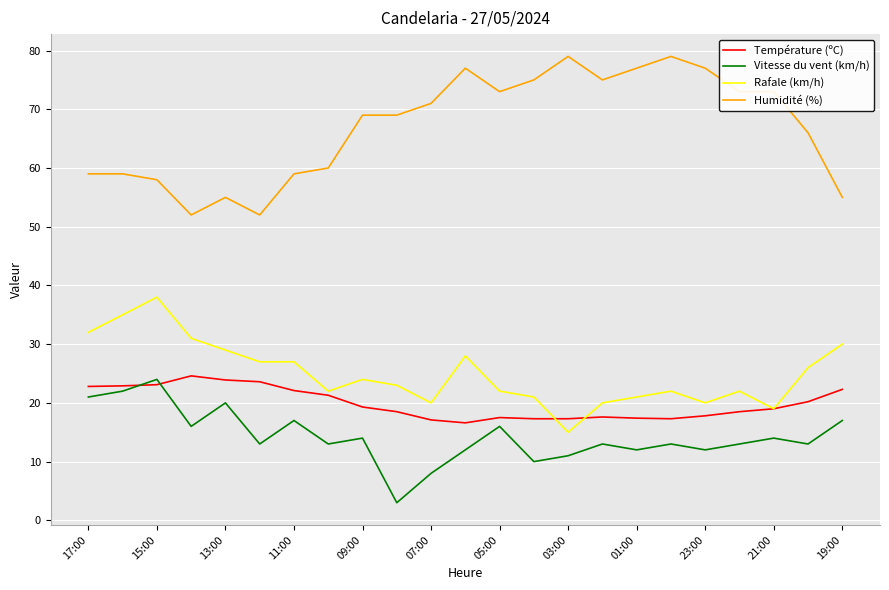

Which series has the widest spread of values?

Humidité (%)